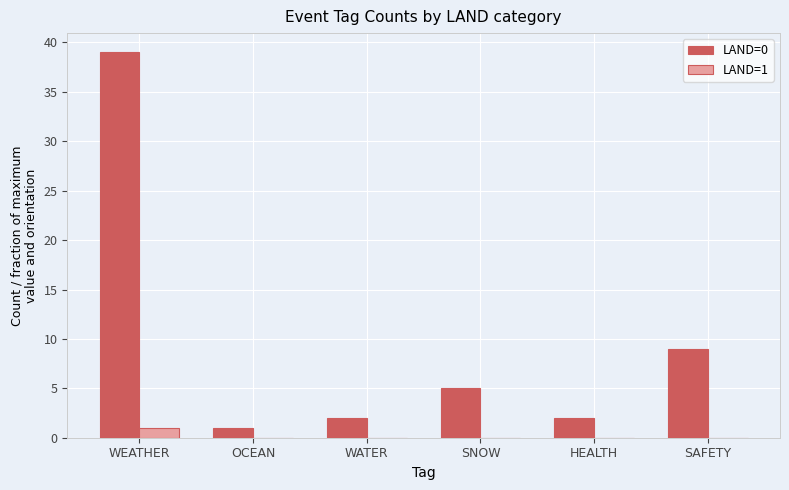

Which category has the highest value across all series?

WEATHER